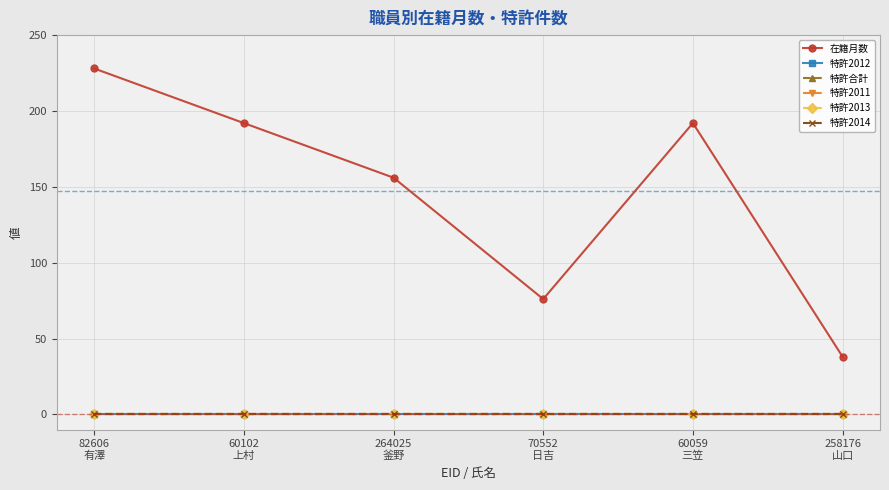

Rank the series at 70552
日吉 from highest to lowest value.

在籍月数, 特許2012, 特許合計, 特許2011, 特許2013, 特許2014